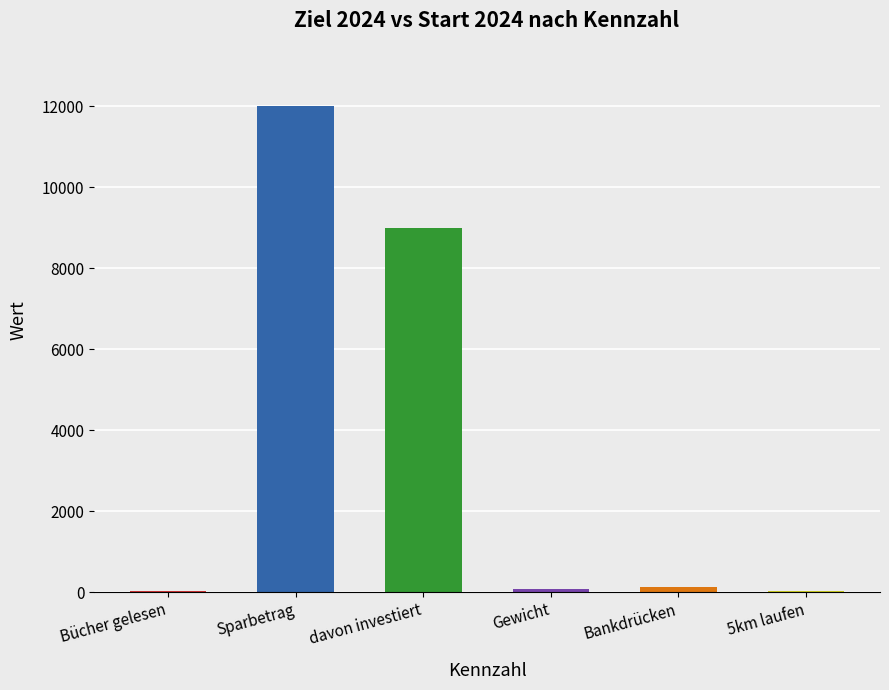

What is the sum of all values?

21259